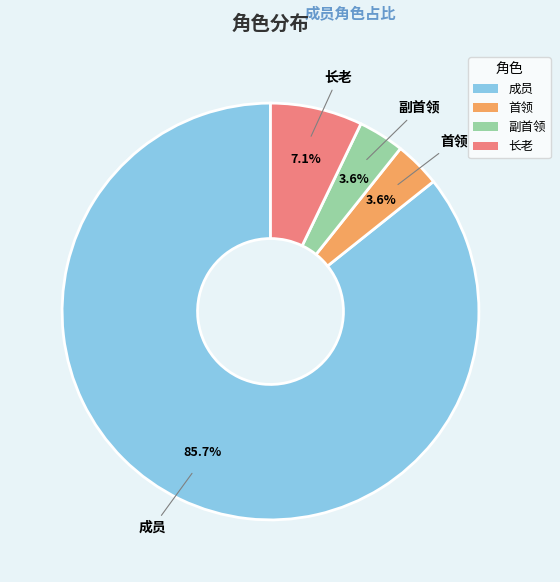

Is it true that 副首领 is 4% of the pie?

True